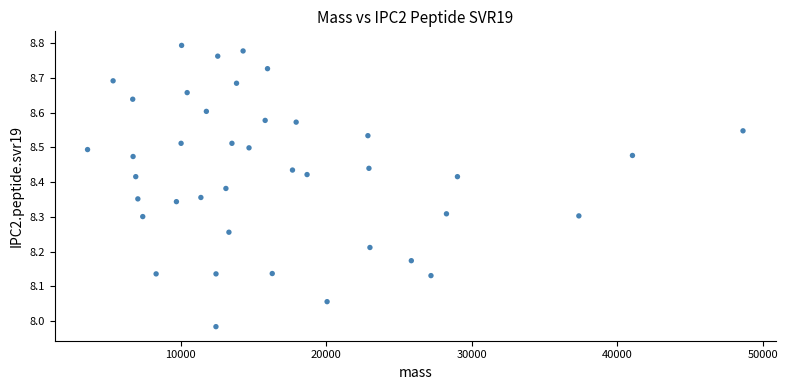

What is the range of X values (max minus min)?

45046.4